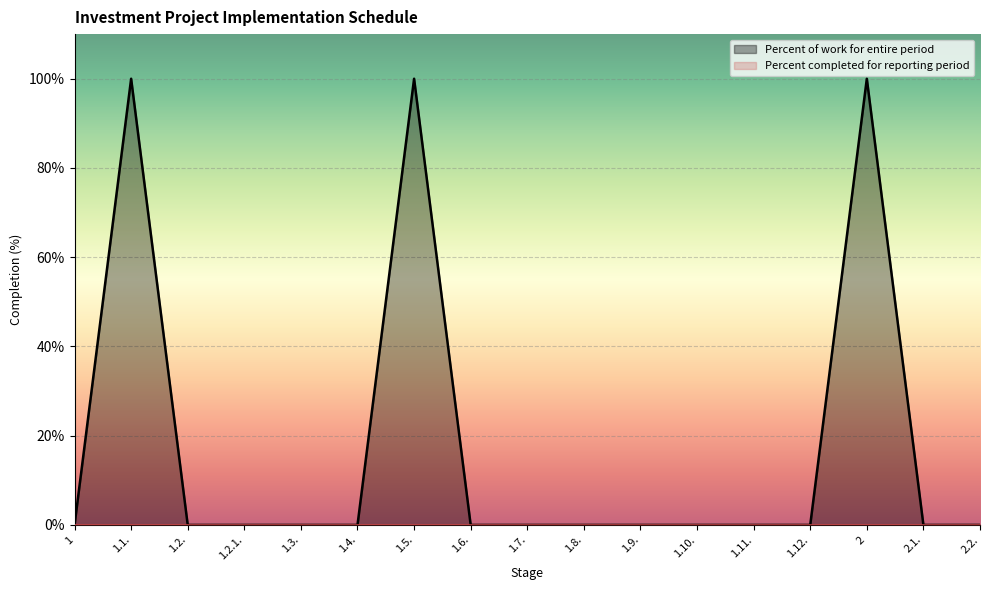

Reading left to right, transcribe all the data shown in this chart.

0	100	0	0	0	0	100	0	0	0	0	0	0	0	100	0	0